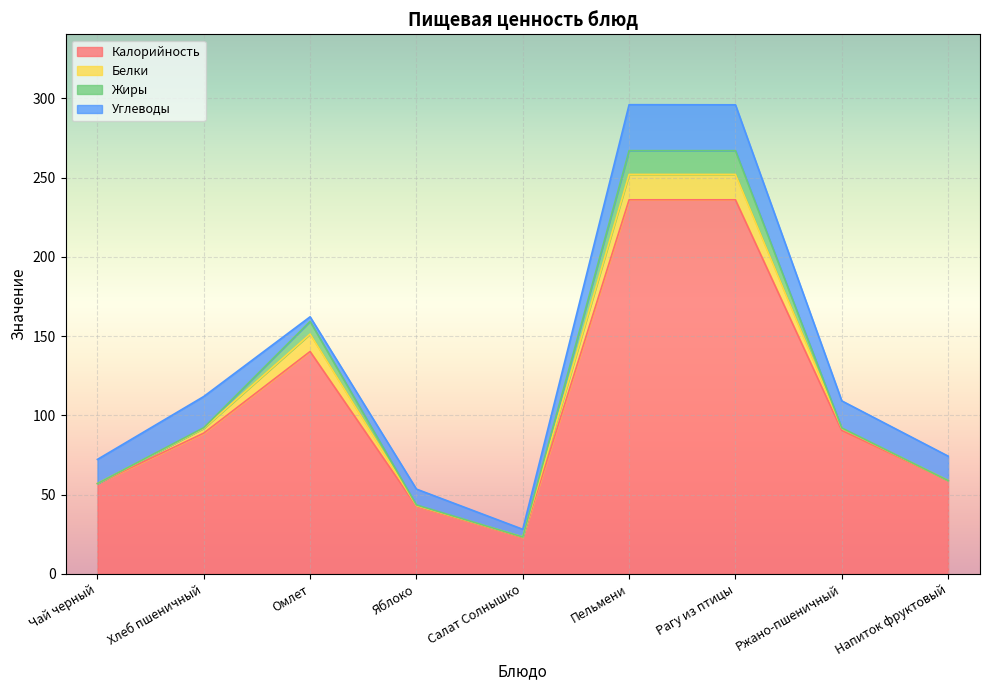

What is the difference between the Углеводы values at Рагу из птицы and Яблоко?

18.9